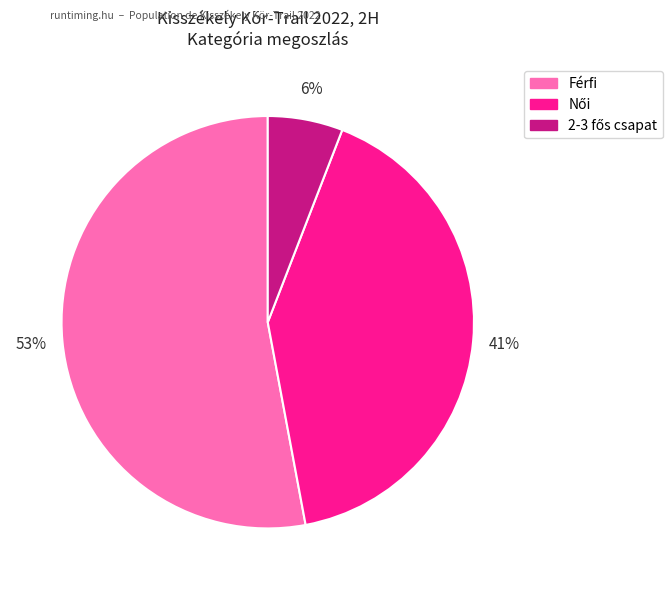

How many slices are in this pie chart?

3